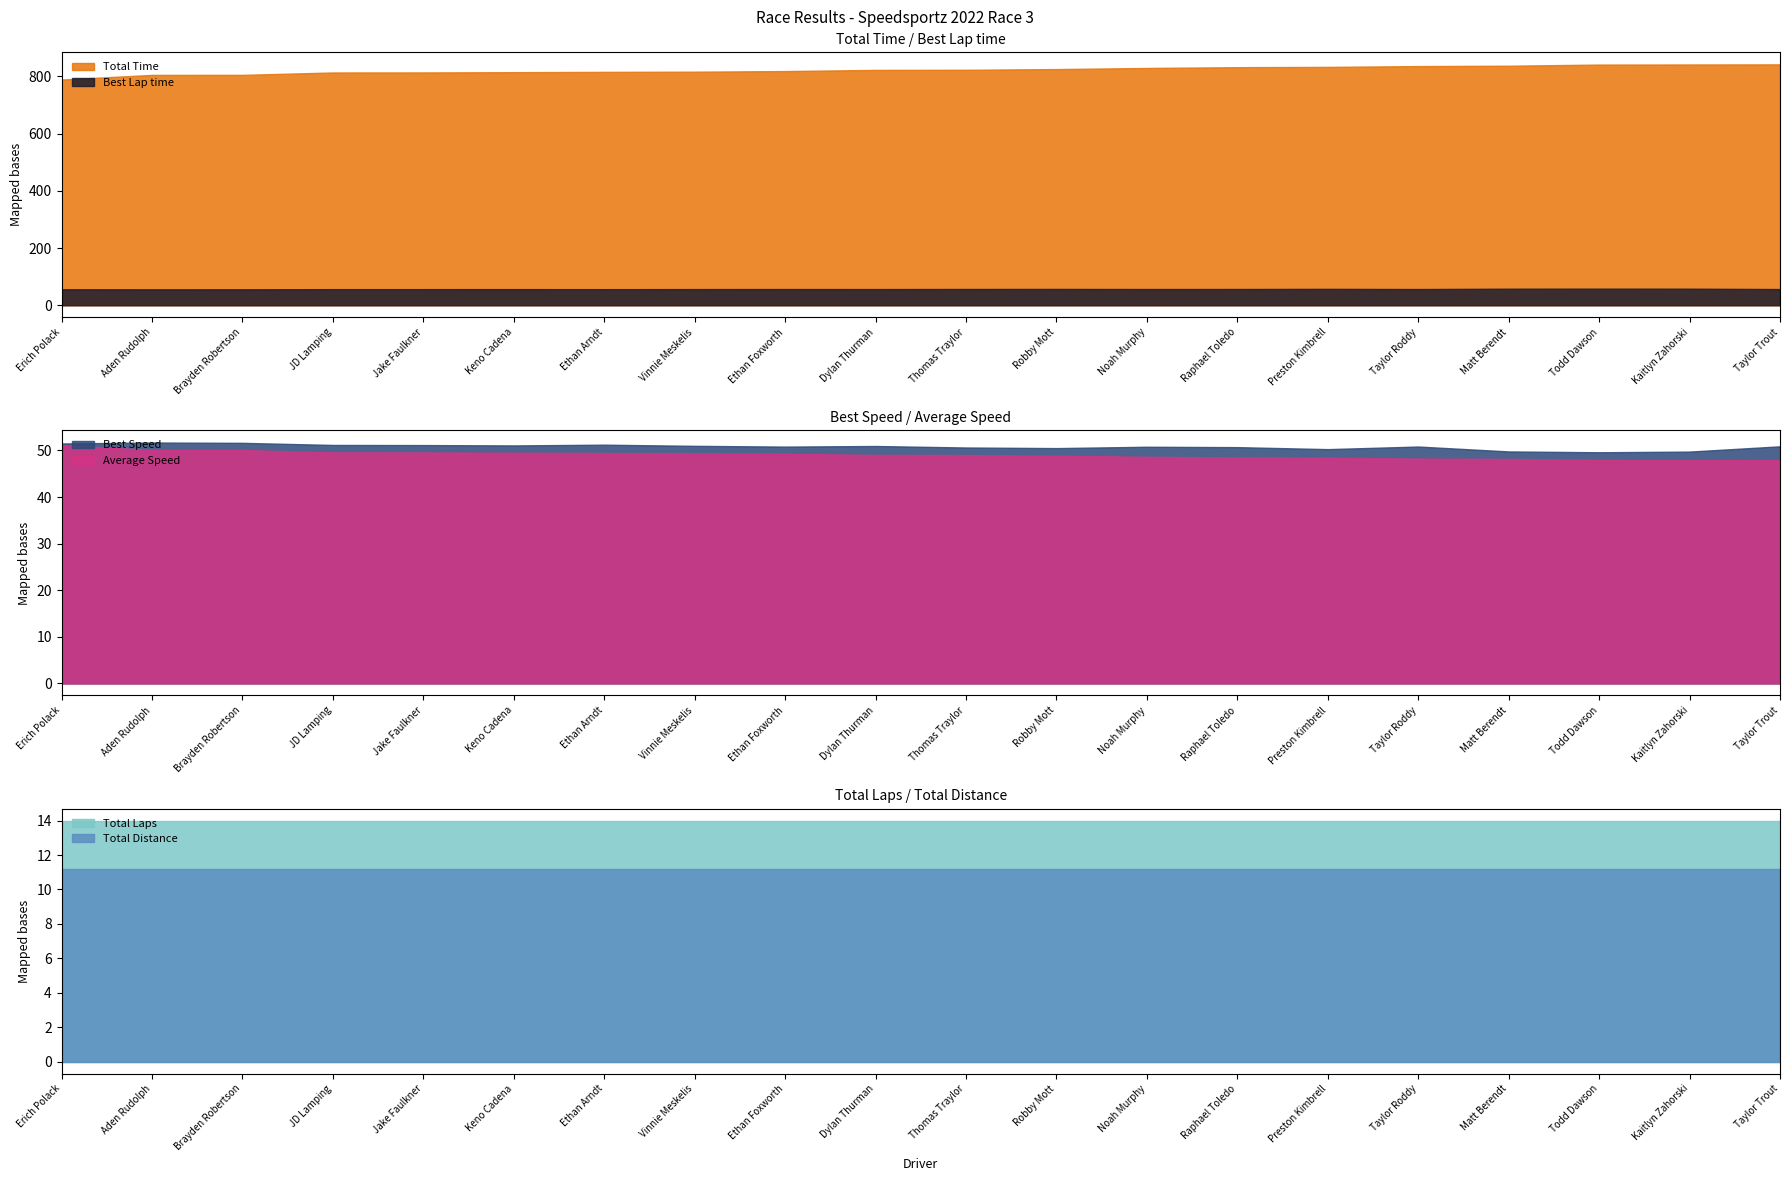

What is the lowest value of the Total Time series?

788.6